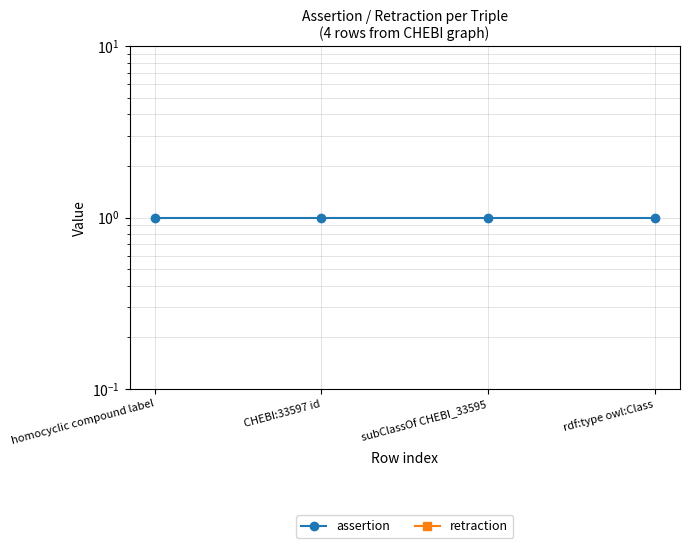

At how many categories does at least one series exceed 0?

4